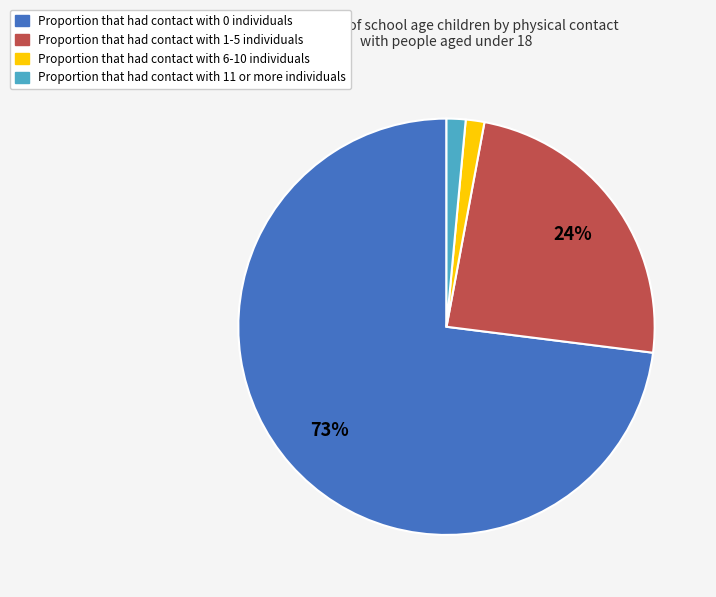

Does any single category account for the majority?

Yes